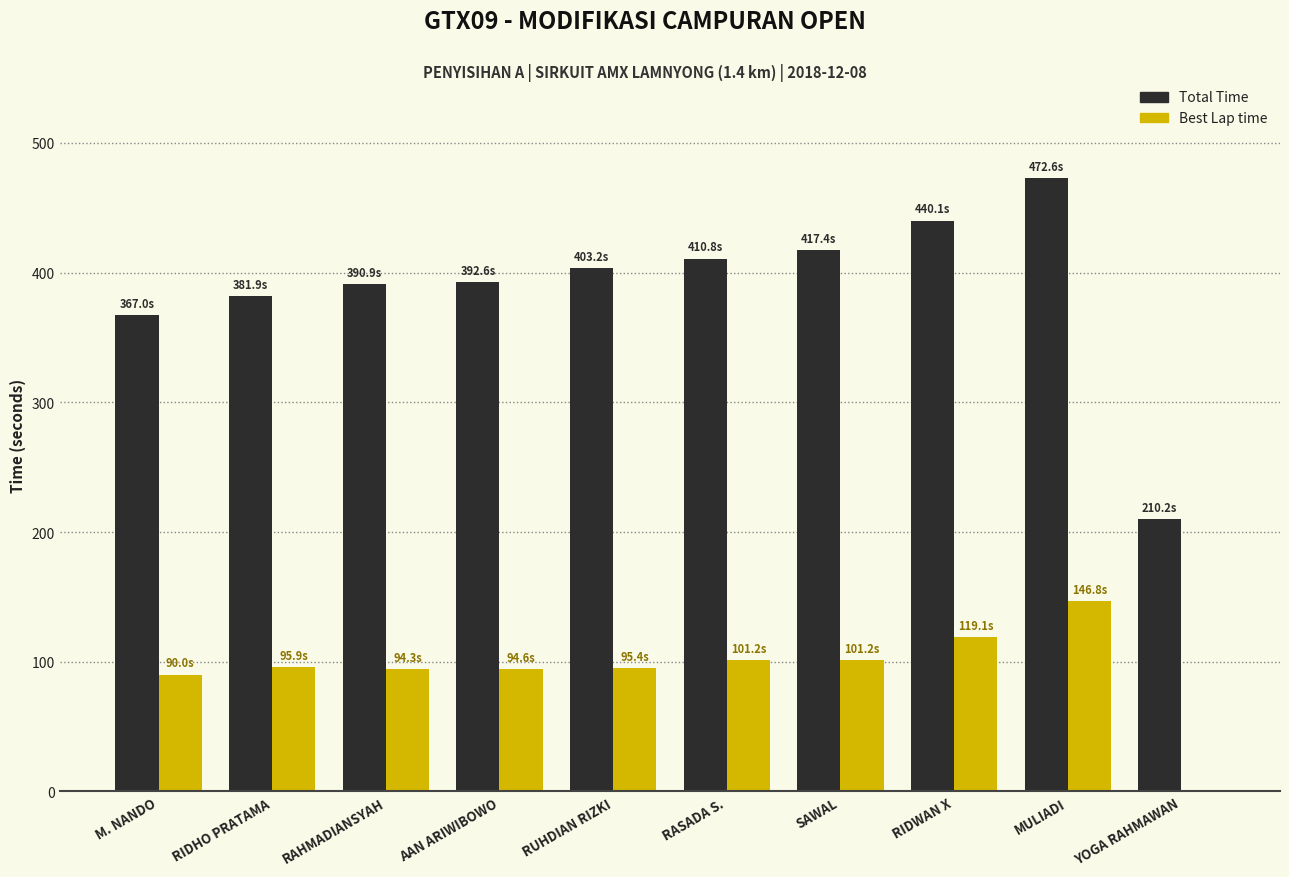

Where is Total Time nearest to the value 341?

M. NANDO